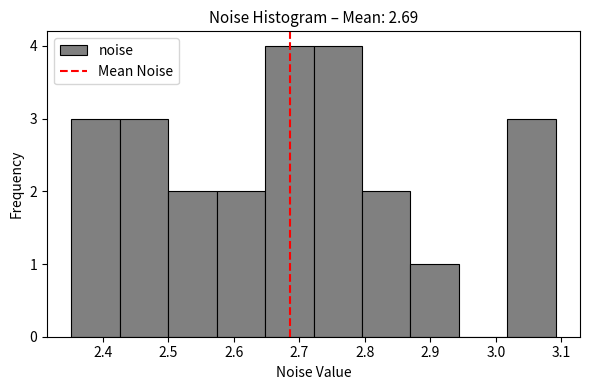

Reading left to right, list every bar in this chart as the range it spans on the x-axis followed by its height. Neither the bar edges nor the heights are printed on the chart, so give them approximately, as read against the axes.

2.35 to 2.43: 3
2.43 to 2.50: 3
2.50 to 2.57: 2
2.57 to 2.65: 2
2.65 to 2.72: 4
2.72 to 2.80: 4
2.80 to 2.87: 2
2.87 to 2.94: 1
2.94 to 3.02: 0
3.02 to 3.09: 3